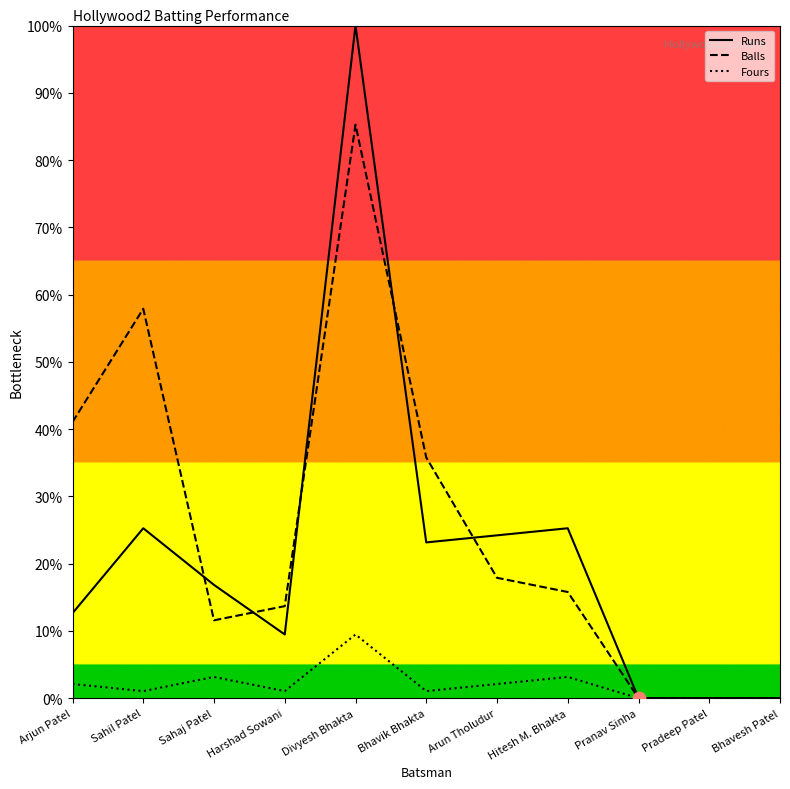

Which series has the largest total across all categories?

Balls